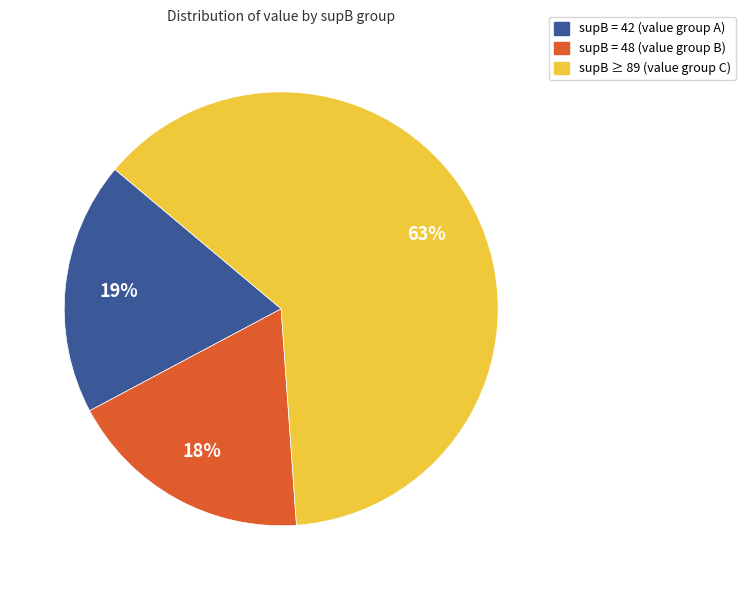

Is there a majority slice in this chart?

Yes